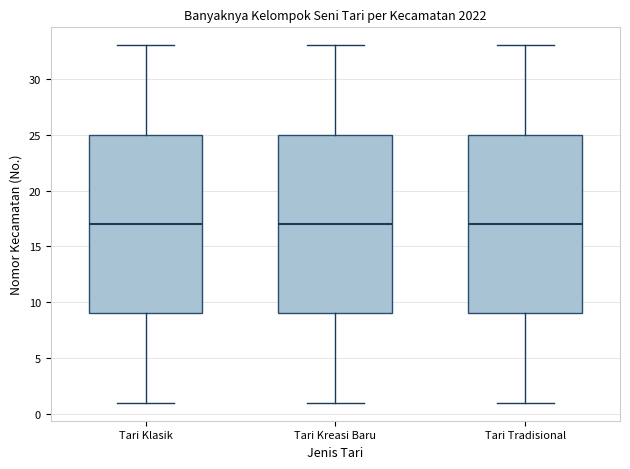

Reading left to right, read every box against the y-axis: the position of its median line, the range the box covers, and the ends of its whiskers. The values are not printed on the chart, so give them approximately, as read against the axis.

Tari Klasik: median 17, box 9 to 25, whiskers 1 to 33
Tari Kreasi Baru: median 17, box 9 to 25, whiskers 1 to 33
Tari Tradisional: median 17, box 9 to 25, whiskers 1 to 33